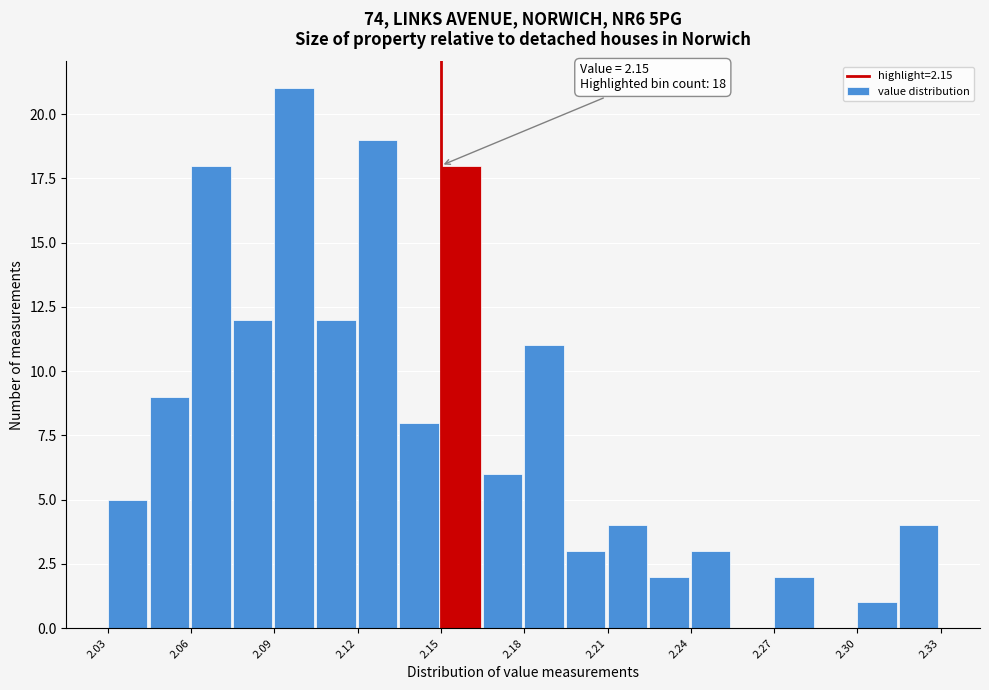

Around what value on the x-axis is the tallest bar? Give the approximate position of its centre, as read against the axis.

2.095